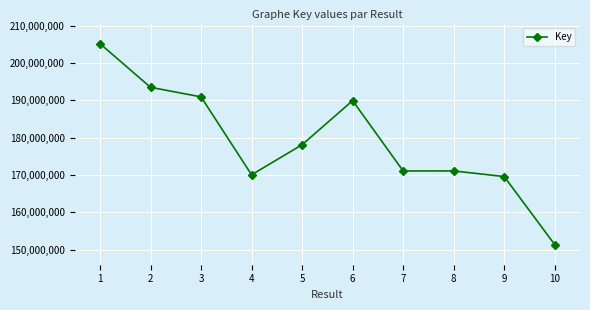

How many data points does each series have?

10